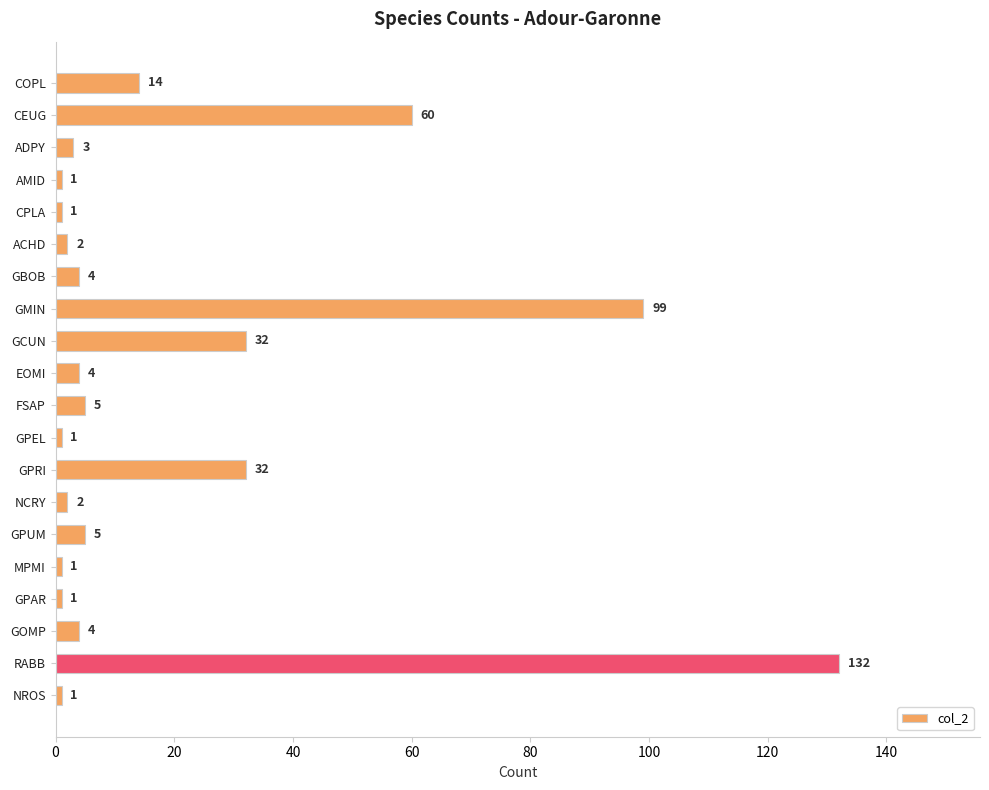

Which label corresponds to the largest value in the chart?

RABB